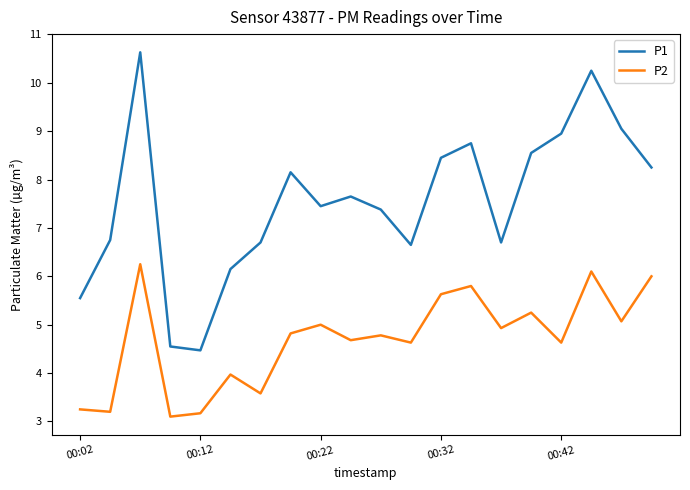

True or false: P2 and P1 intersect in this chart.

False